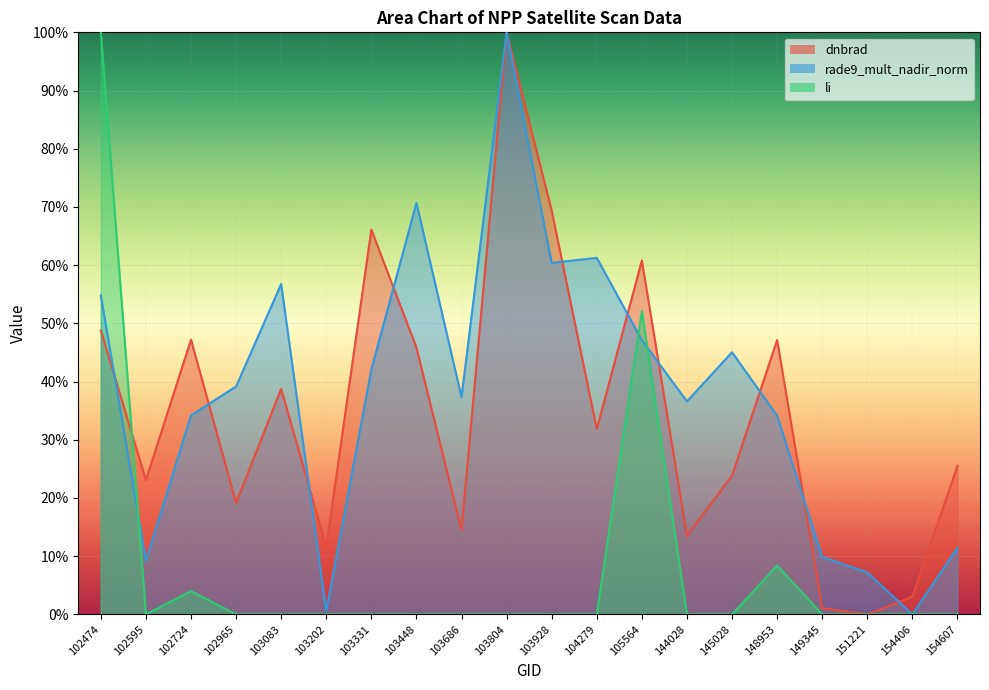

Which has a higher value, 104279 or 103202?

104279